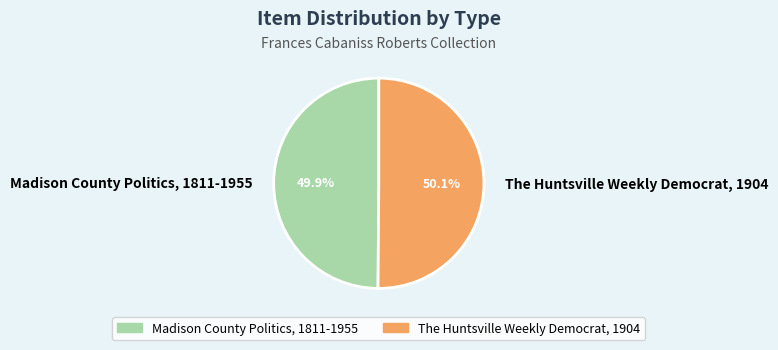

Approximately how many times larger is the value at The Huntsville Weekly Democrat, 1904 compared to Madison County Politics, 1811-1955?

1.0